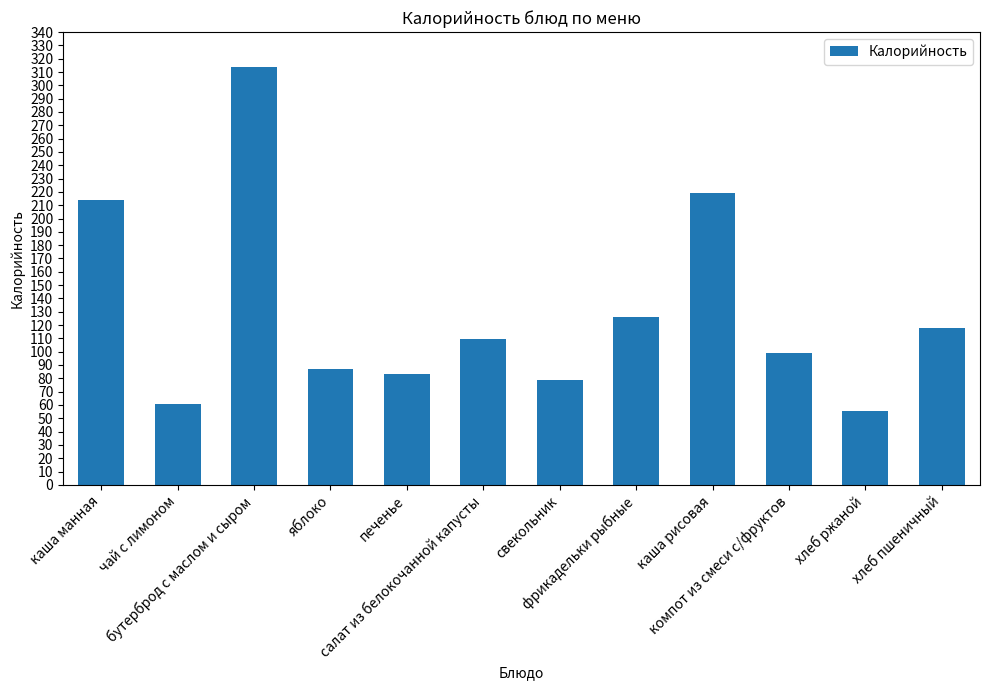

Where does the data first go above 109?

каша манная